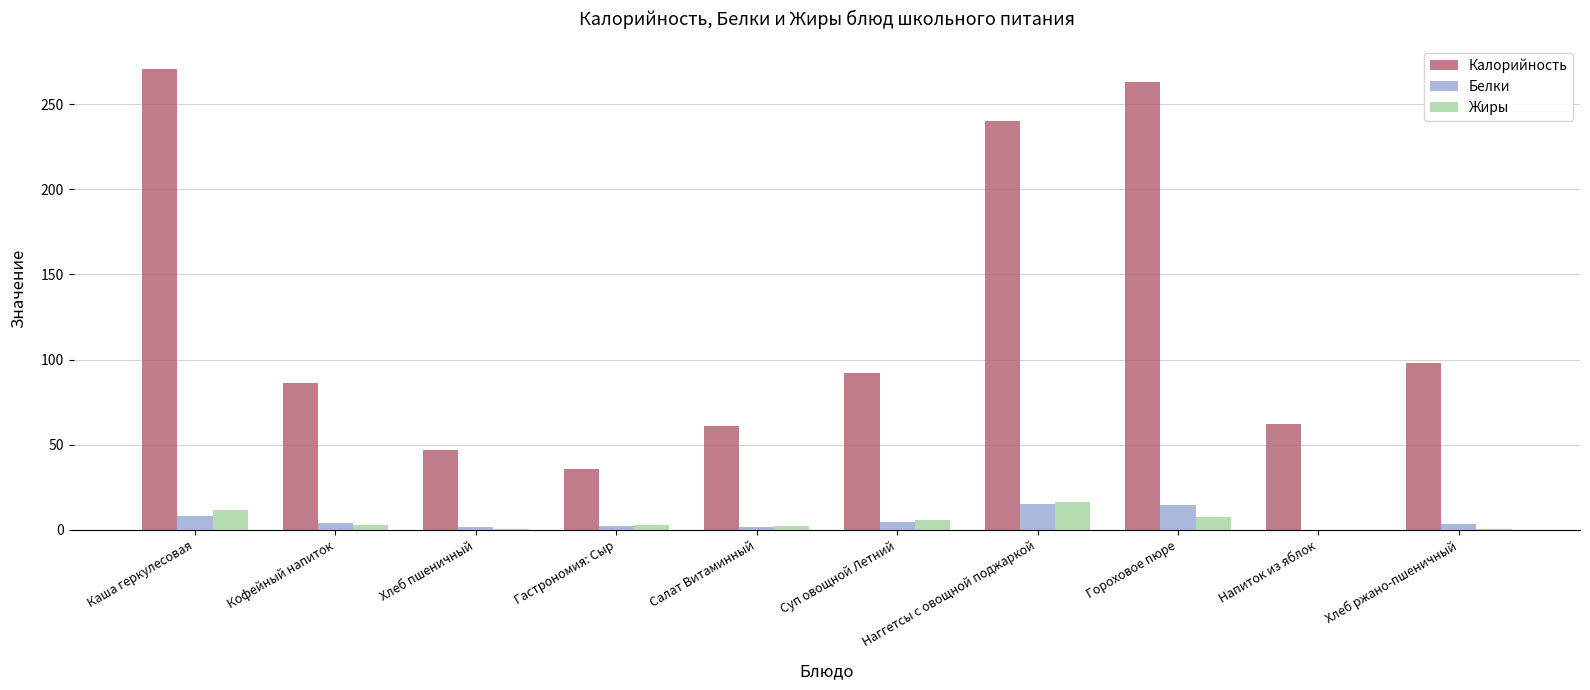

How many data points does each series have?

10